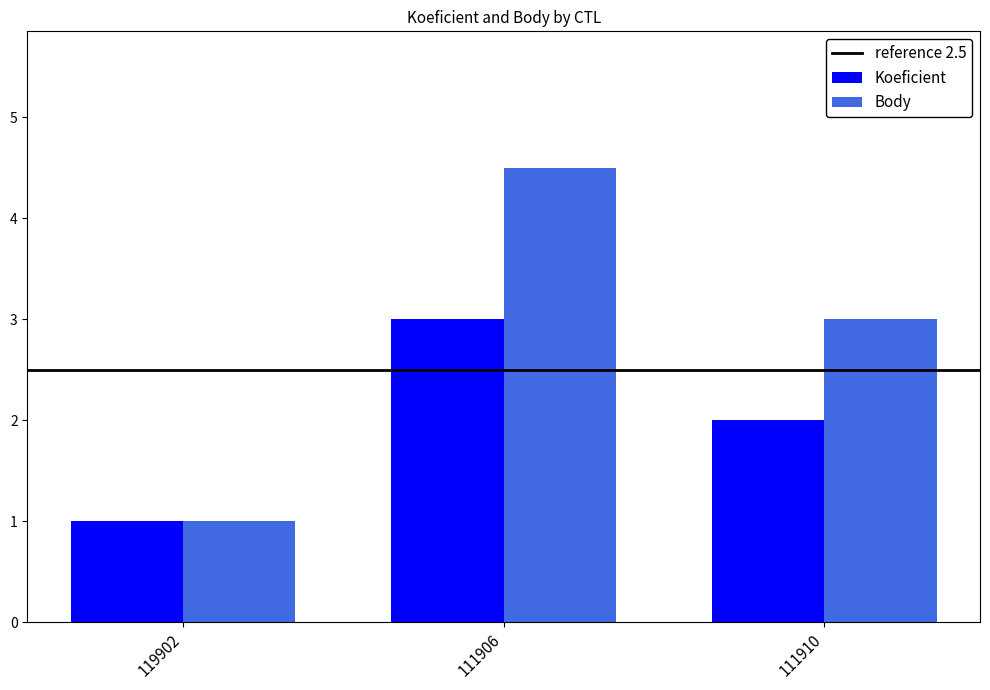

What is the spread (max minus min) of values at 111910?

1.0